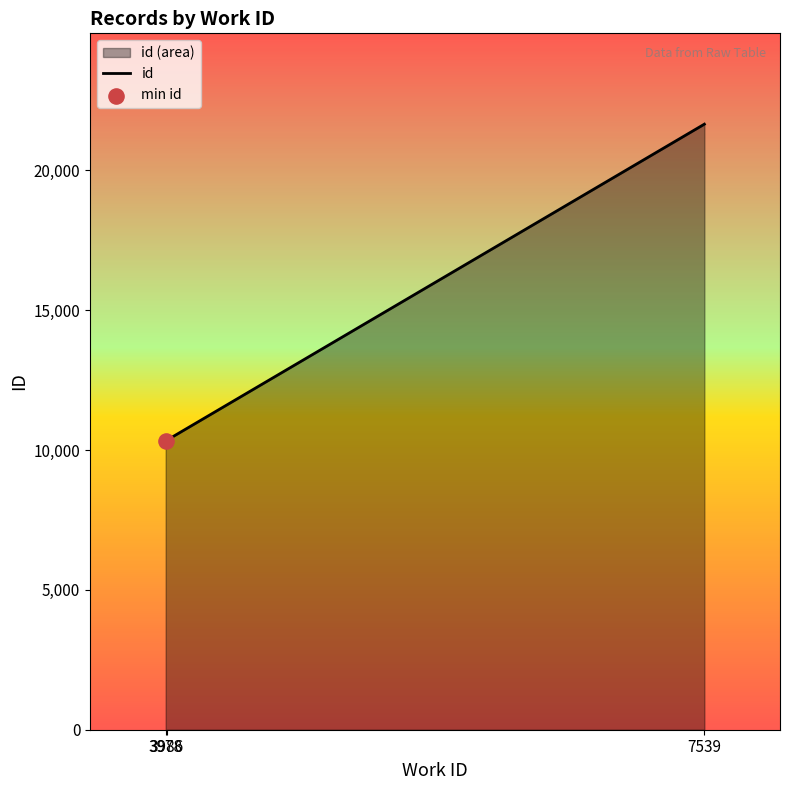

Which has a higher value, 3986 or 7539?

7539